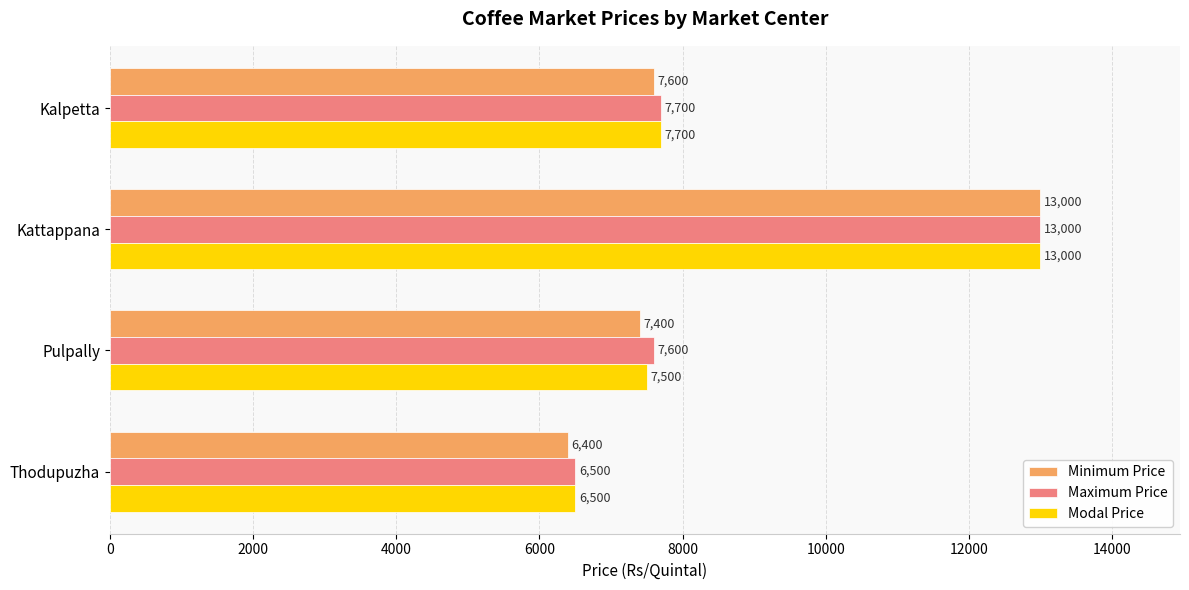

Rank the series by their average value, from highest to lowest.

Maximum Price, Modal Price, Minimum Price